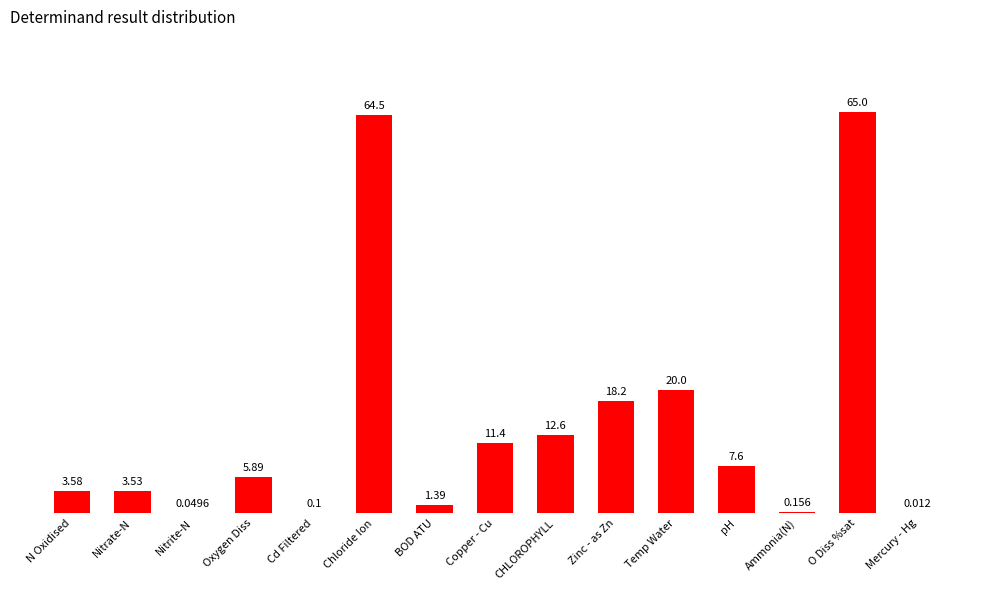

Which category has the highest value across all series?

O Diss %sat